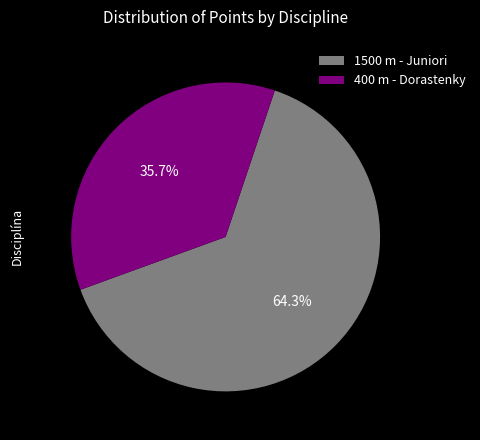

Rank the categories by value from highest to lowest.

1500 m - Juniori, 400 m - Dorastenky